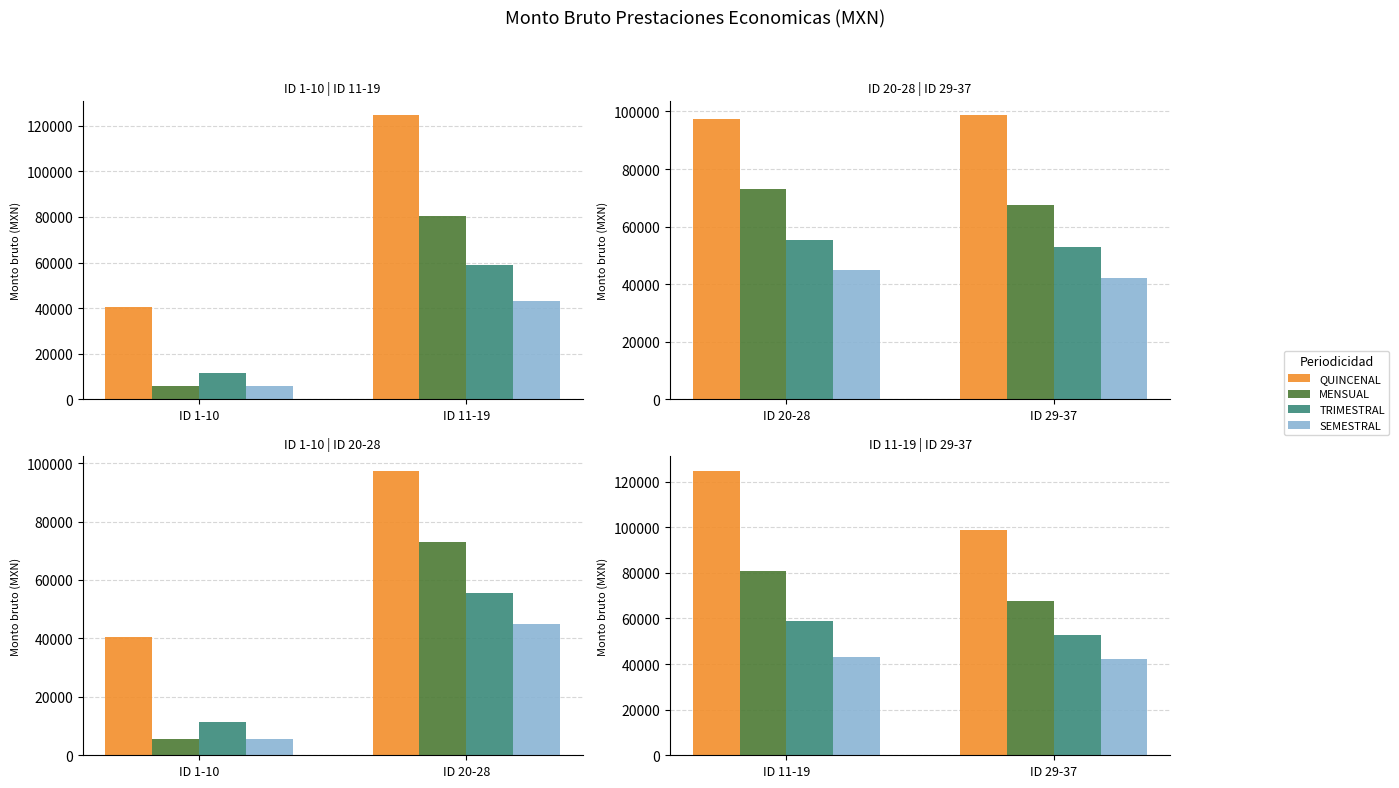

What is the sum of all TRIMESTRAL values?

111845.0